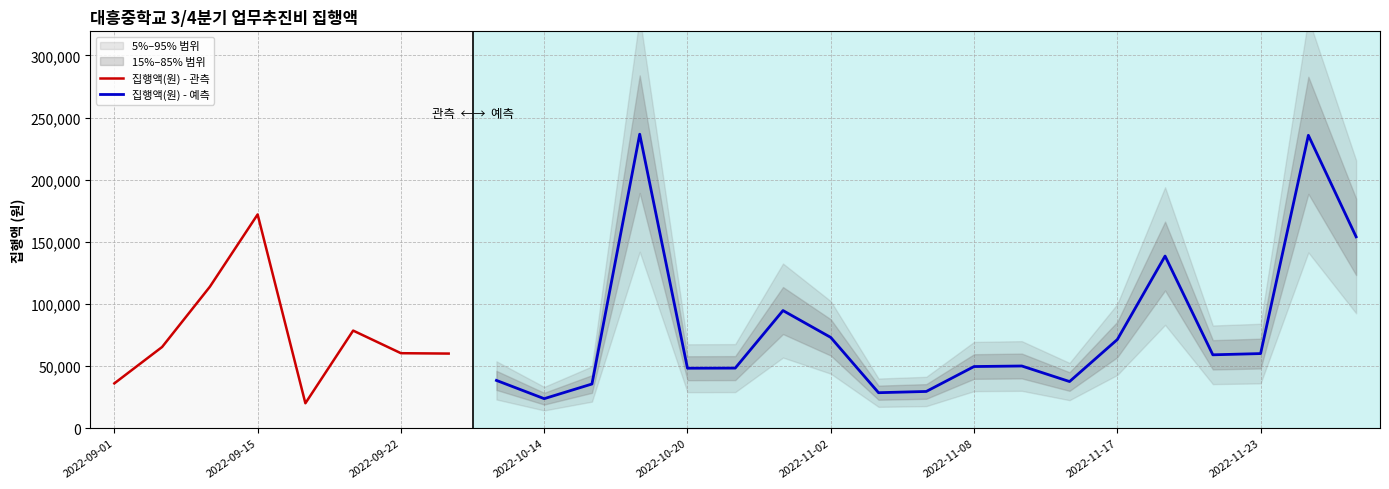

Which category has the highest value in the 집행액(원) - 관측 series?

2022-09-15